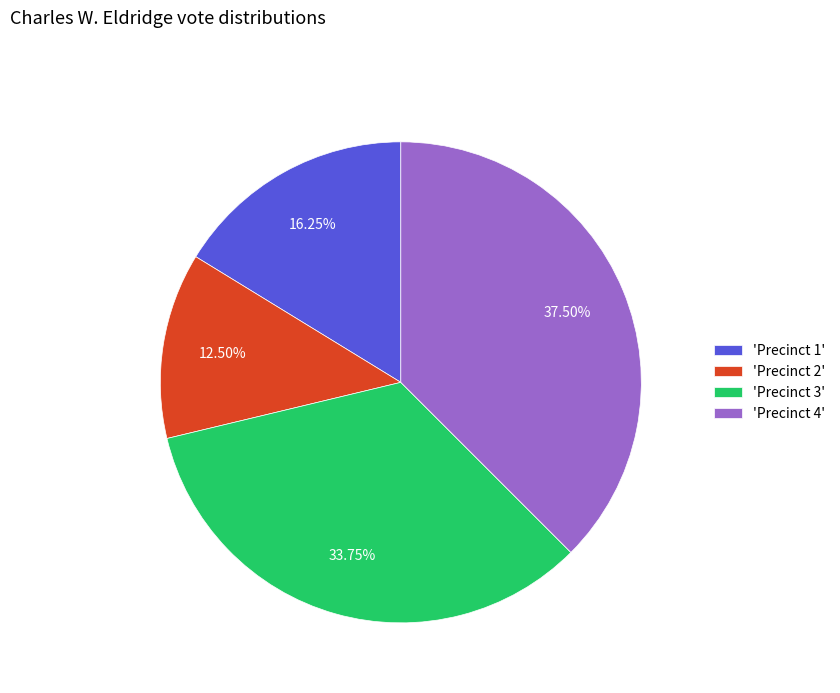

To the nearest percent, what is the average slice percentage?

25%